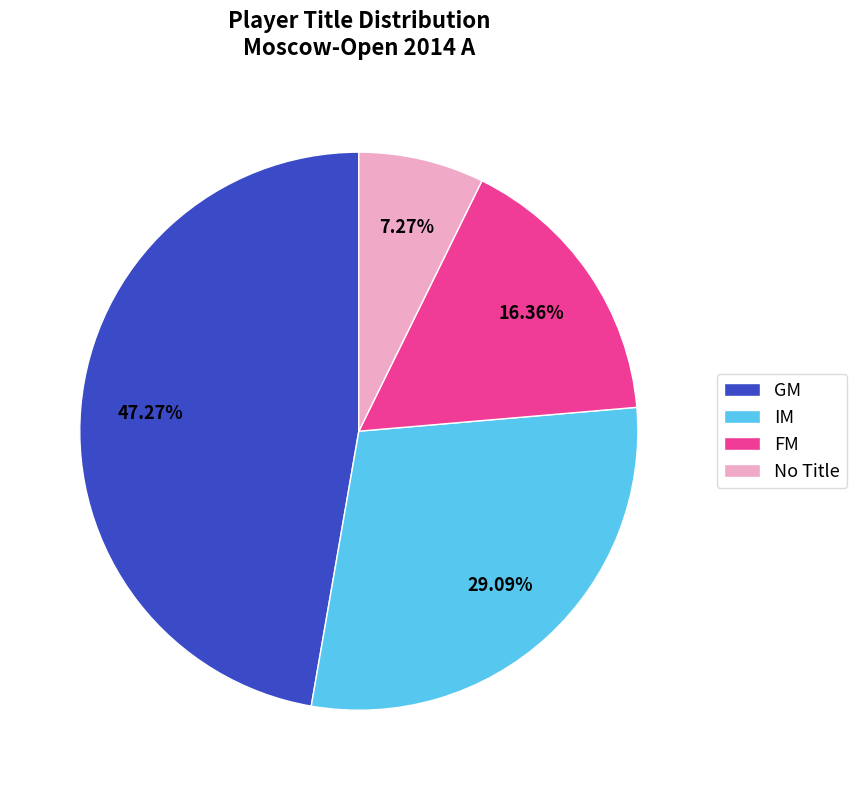

What is the total percentage of FM and IM?

45.5%